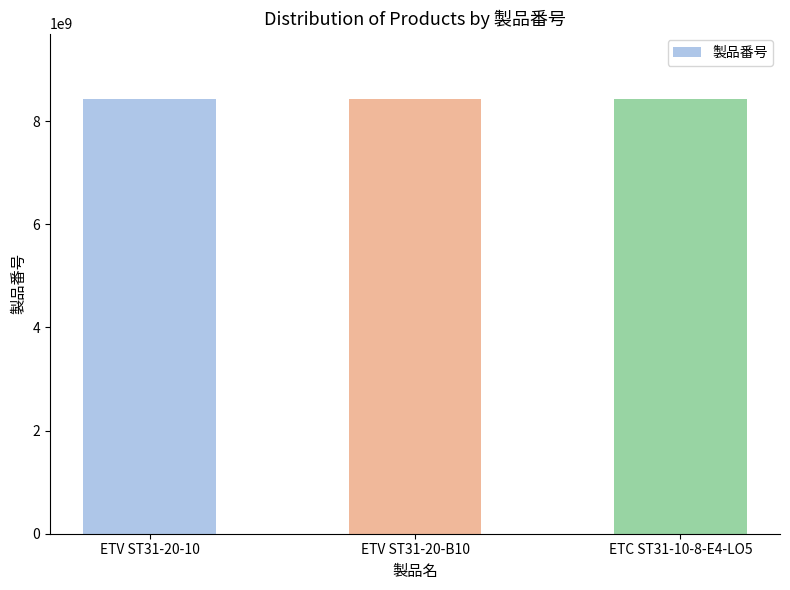

What is the maximum value shown in the chart?

8433232028